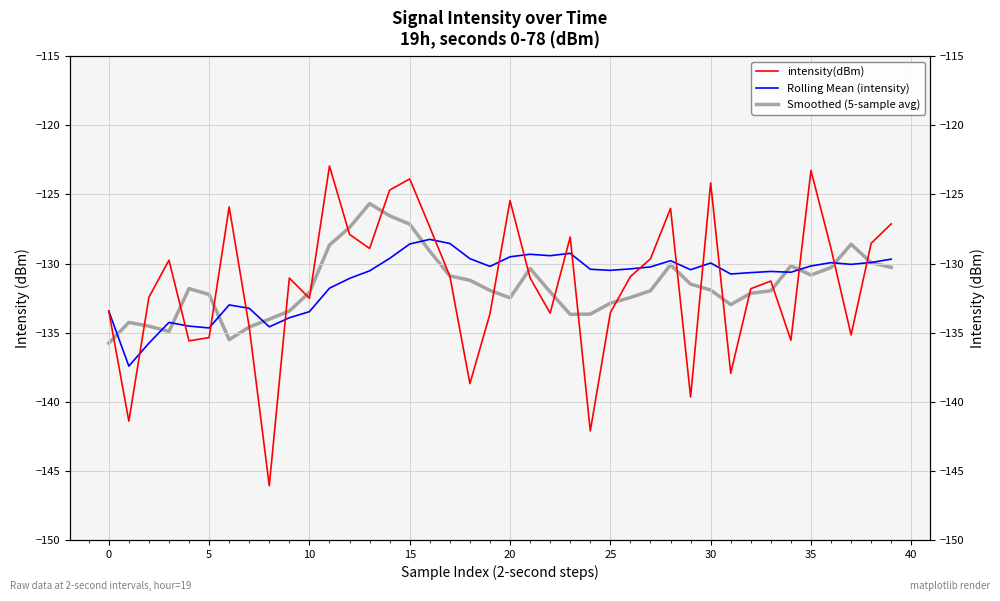

After their last crossing, which series has the higher values: Rolling Mean (intensity) or Smoothed (5-sample avg)?

Rolling Mean (intensity)